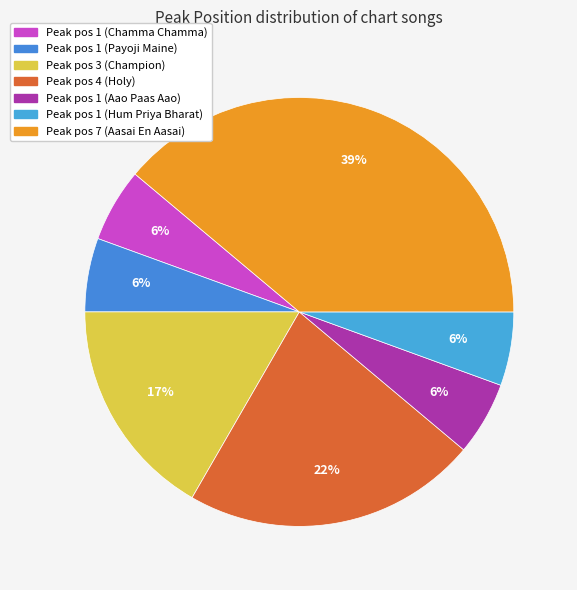

How many segments does this pie chart have?

7